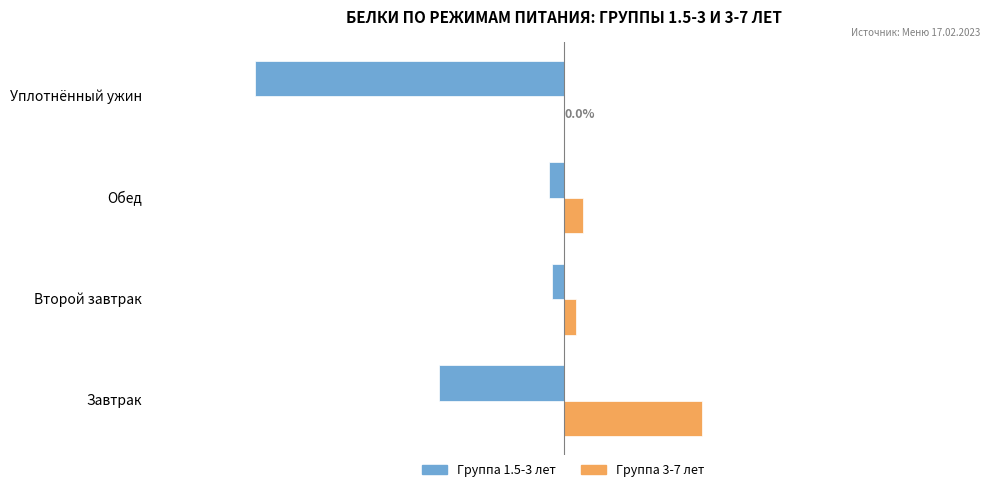

Which category has the highest value across all series?

Завтрак